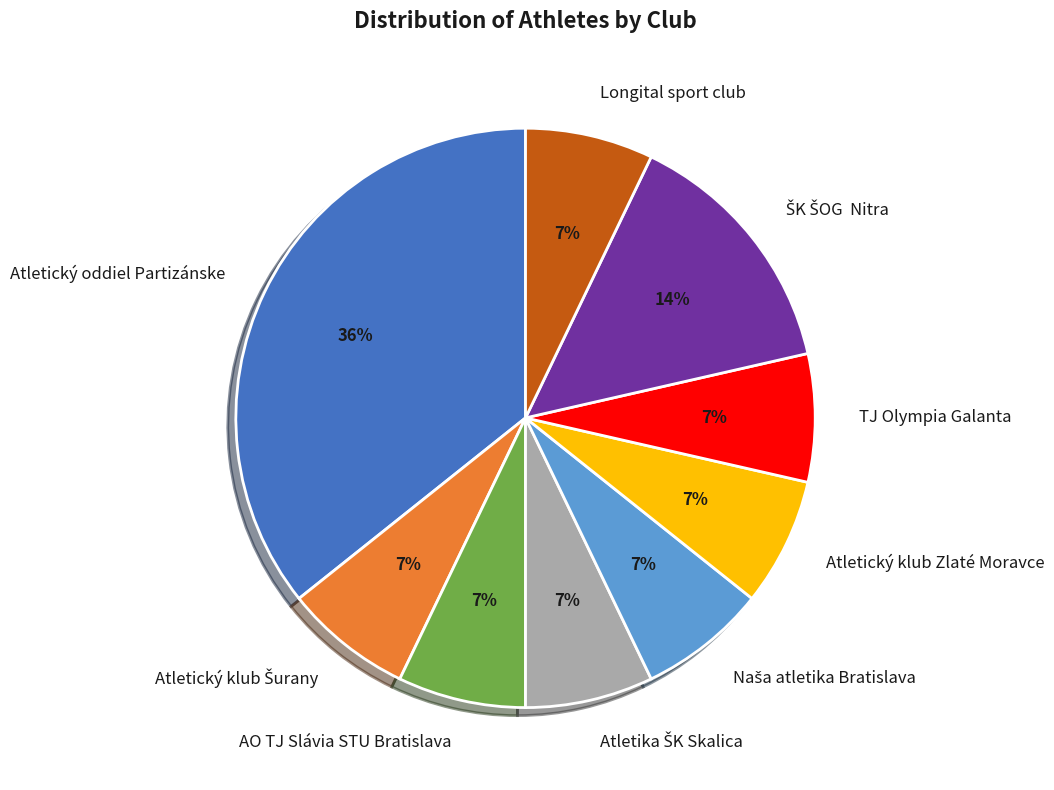

To the nearest percent, what is the difference between the largest and smallest slice percentages?

29%